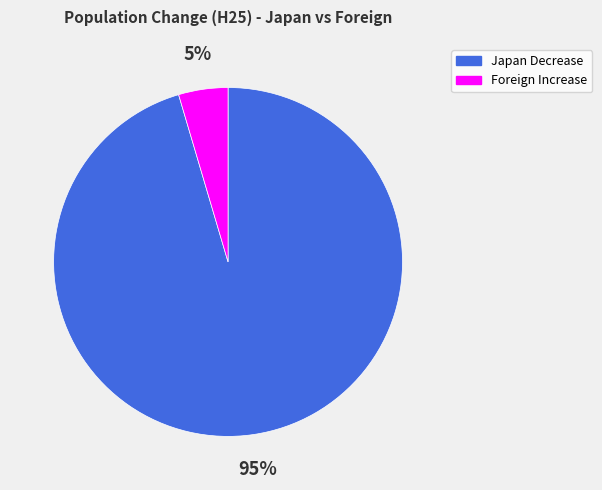

The Japan Decrease slice represents 82% of the pie. True or false?

False